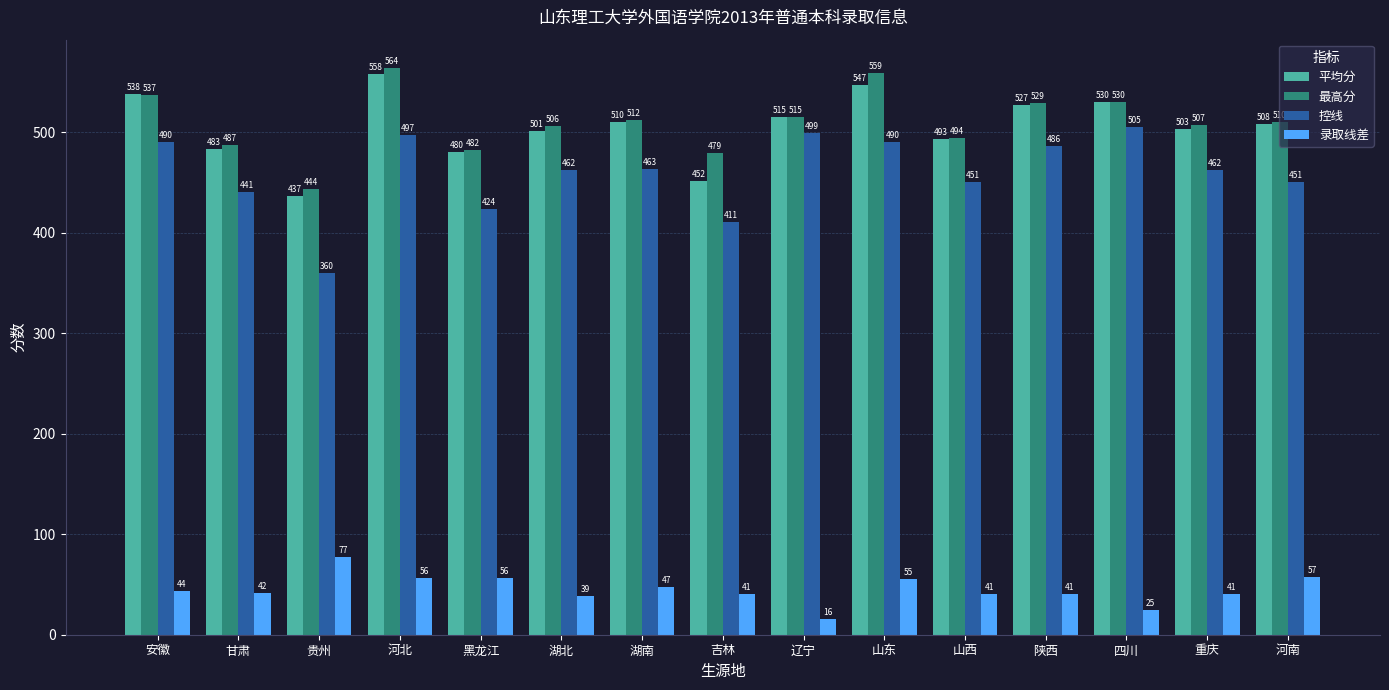

How many bars are there in each group?

4